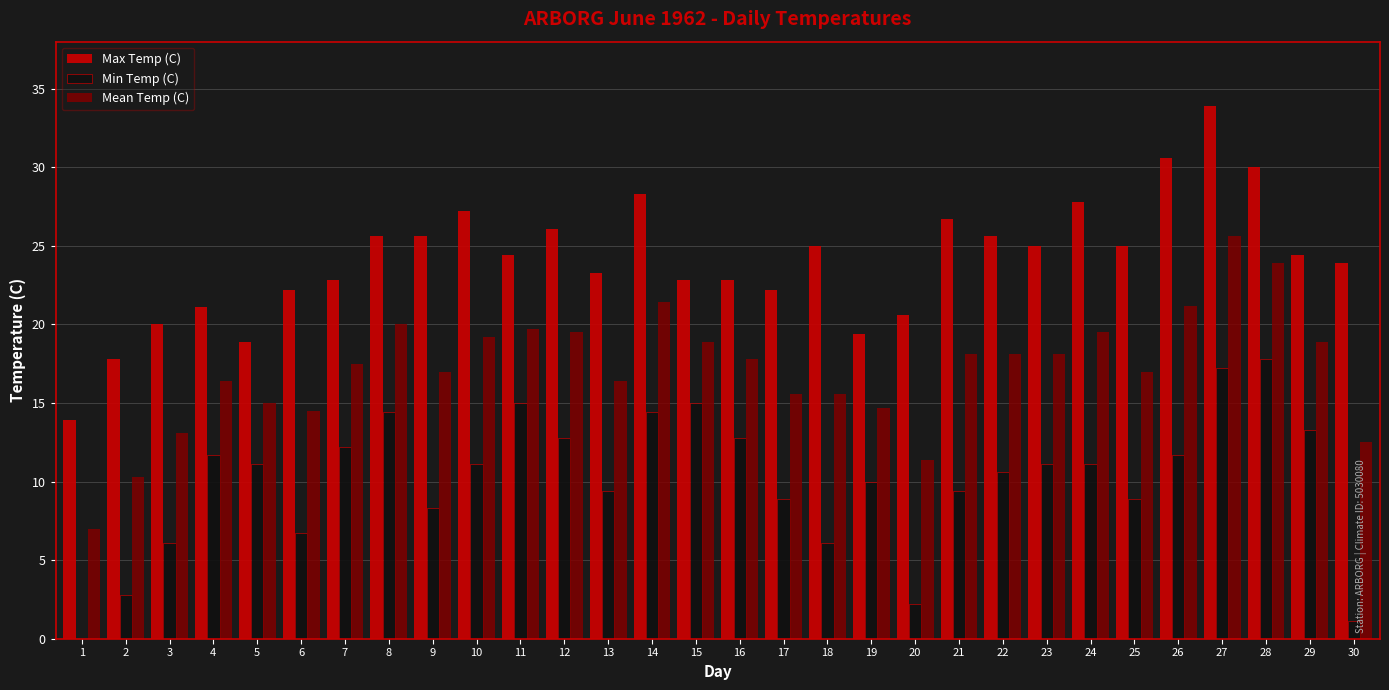

The value of Min Temp (C) at 19 is 10.0. True or false?

True